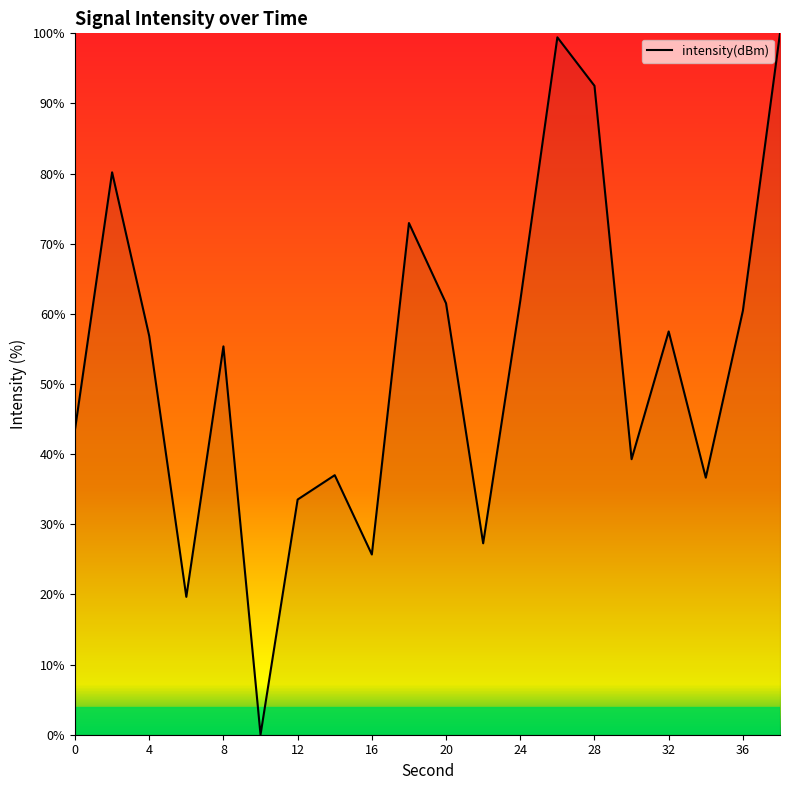

What is the difference between the maximum and minimum values?

100.0